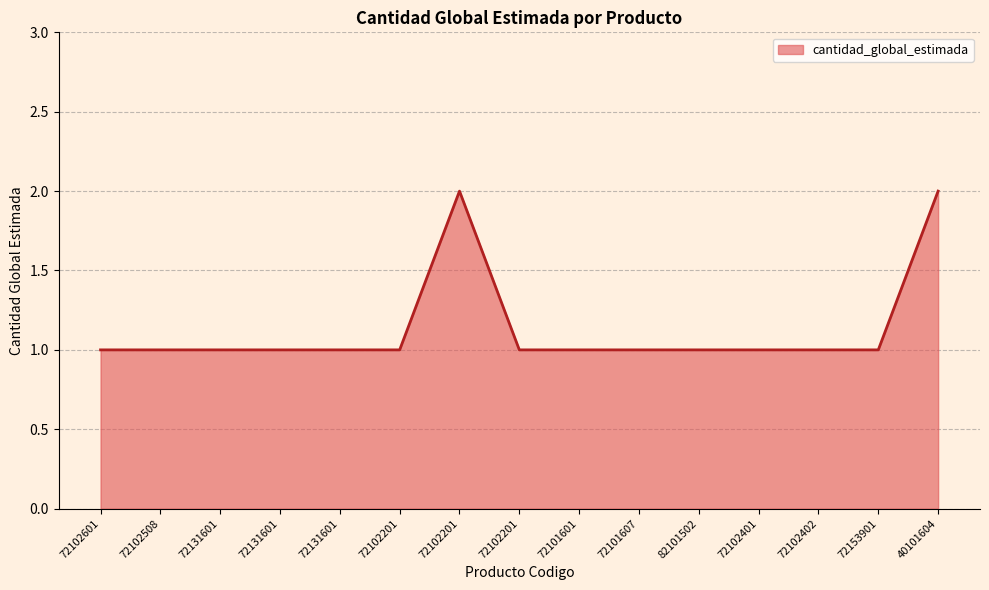

Which label corresponds to the smallest value in the chart?

72102601